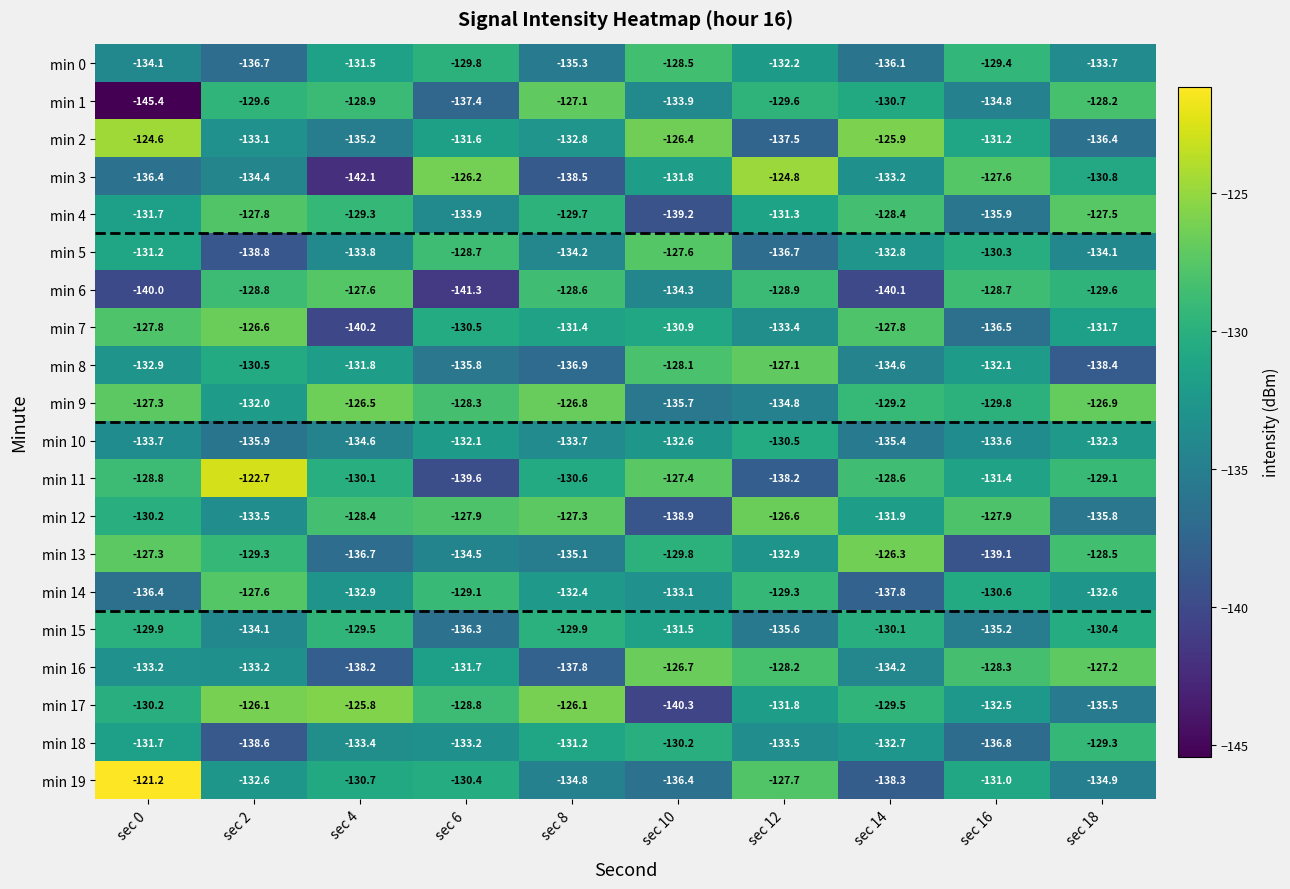

True or false: min 7 has a value of -218.6 at sec 8.

False